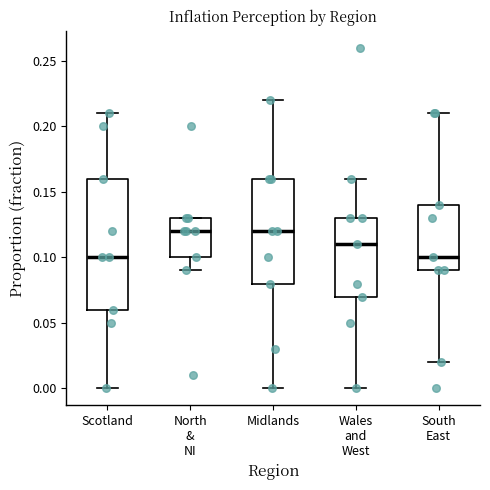

Reading left to right, transcribe this box plot: for each box, give where its median line is, the range the box spans, and where its two whiskers end, as read against the y-axis. The values are not printed on the chart, so give them approximately, as read against the axis.

Scotland: median 0.10, box 0.06 to 0.16, whiskers 0.00 to 0.21
North & NI: median 0.12, box 0.10 to 0.13, whiskers 0.09 to 0.13
Midlands: median 0.12, box 0.08 to 0.16, whiskers 0.00 to 0.22
Wales and West: median 0.11, box 0.07 to 0.13, whiskers 0.00 to 0.16
South East: median 0.10, box 0.09 to 0.14, whiskers 0.02 to 0.21